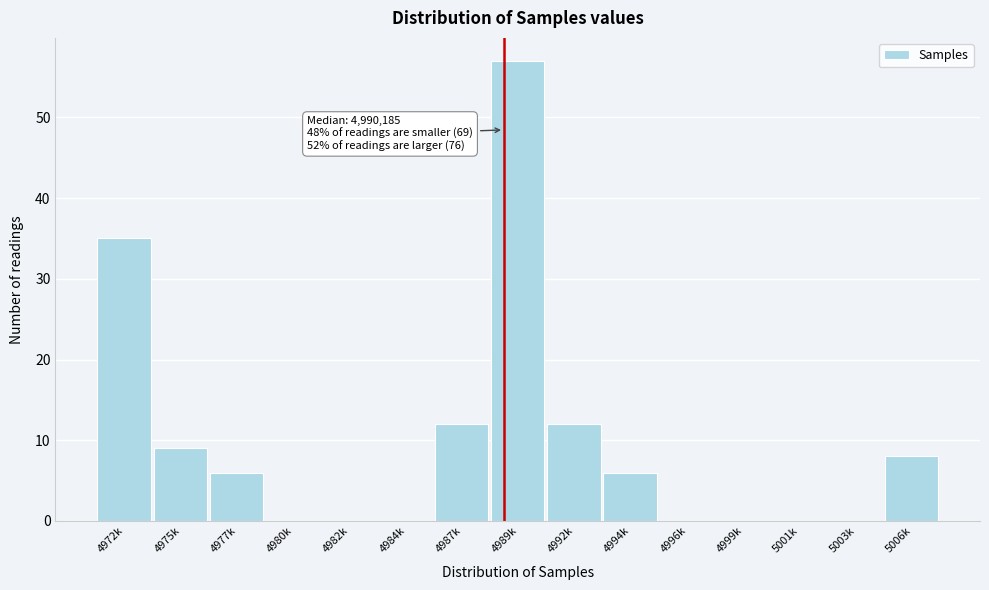

Reading left to right, list all the values displayed in this chart.

4972k=35	4975k=9	4977k=6	4980k=0	4982k=0	4984k=0	4987k=12	4989k=57	4992k=12	4994k=6	4996k=0	4999k=0	5001k=0	5003k=0	5006k=8